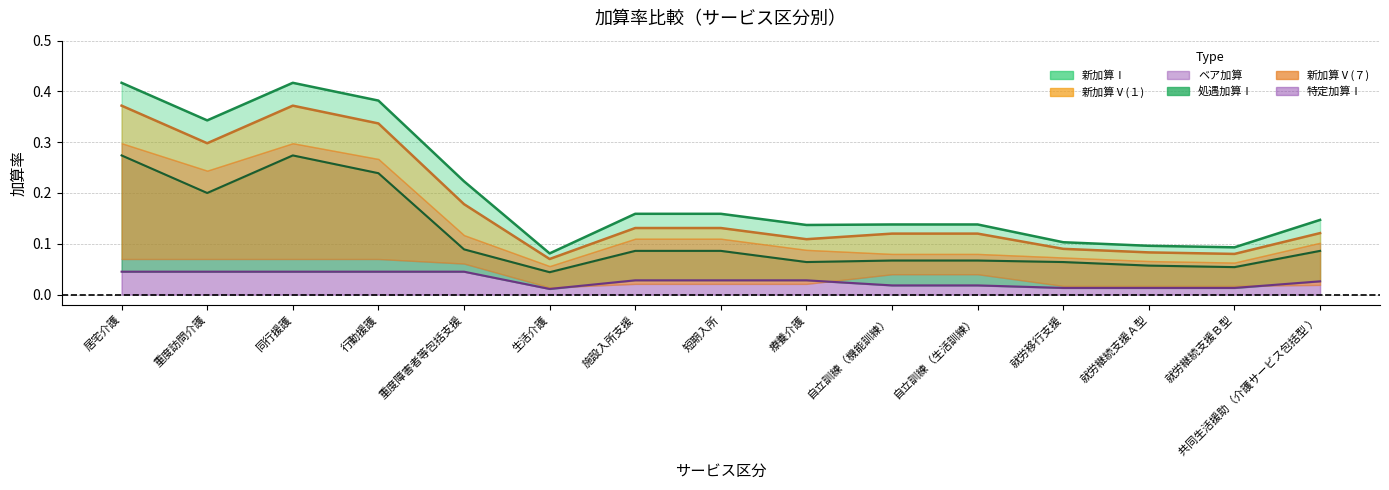

What is the label of the 10th point from the left?

自立訓練（機能訓練）